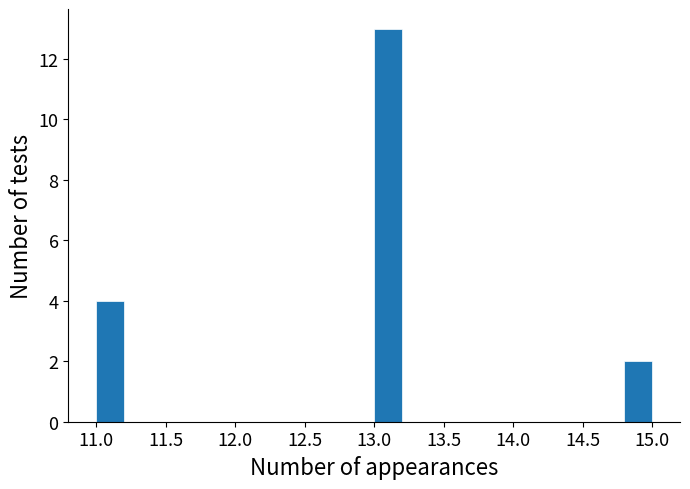

Reading left to right, list every bar in this chart as the range it spans on the x-axis followed by its height. The values are not printed on the chart, so give them approximately, as read against the axis.

11.0 to 11.2: 4
11.2 to 11.4: 0
11.4 to 11.6: 0
11.6 to 11.8: 0
11.8 to 12.0: 0
12.0 to 12.2: 0
12.2 to 12.4: 0
12.4 to 12.6: 0
12.6 to 12.8: 0
12.8 to 13.0: 0
13.0 to 13.2: 13
13.2 to 13.4: 0
13.4 to 13.6: 0
13.6 to 13.8: 0
13.8 to 14.0: 0
14.0 to 14.2: 0
14.2 to 14.4: 0
14.4 to 14.6: 0
14.6 to 14.8: 0
14.8 to 15.0: 2